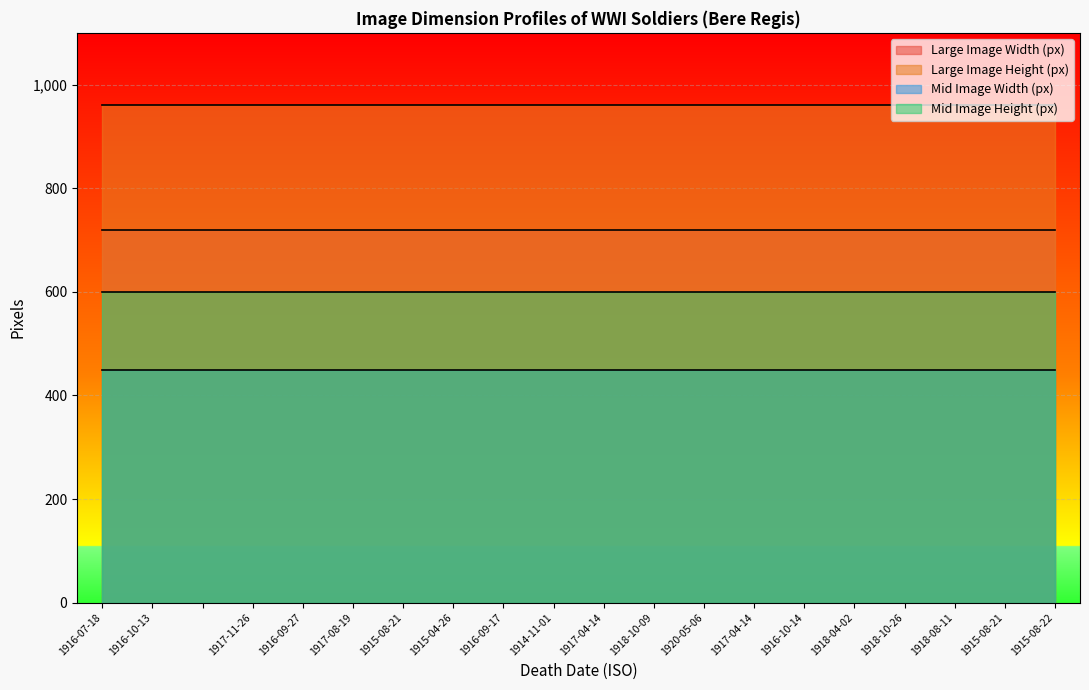

Reading left to right, extract all data points from this chart.

Large Image Width (px): 720	720	720	720	720	720	720	720	720	720	720	720	720	720	720	720	720	720	720	720
Large Image Height (px): 960	960	960	960	960	960	960	960	960	960	960	960	960	960	960	960	960	960	960	960
Mid Image Width (px): 450	450	450	450	450	450	450	450	450	450	450	450	450	450	450	450	450	450	450	450
Mid Image Height (px): 600	600	600	600	600	600	600	600	600	600	600	600	600	600	600	600	600	600	600	600